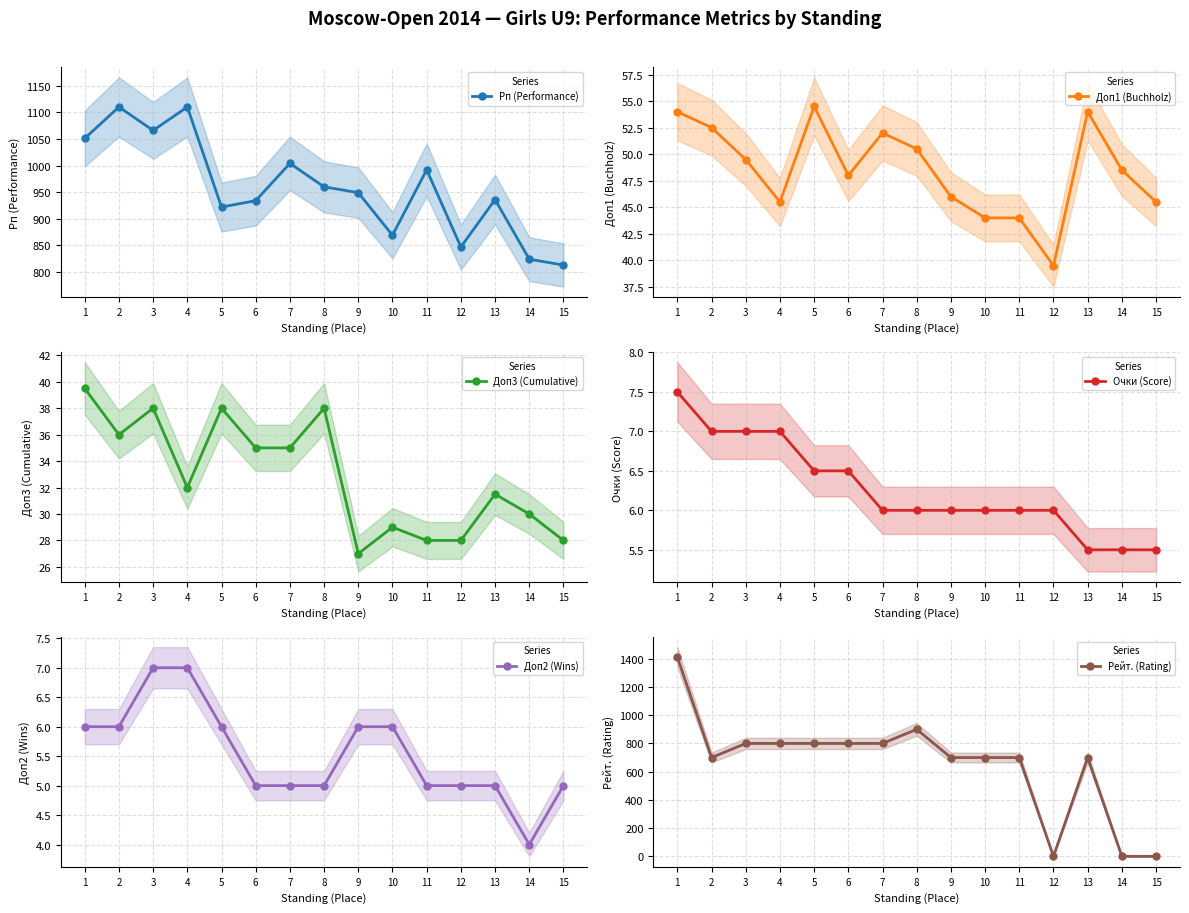

How many interior local peaks does the Доп3 (Cumulative) series have?

5